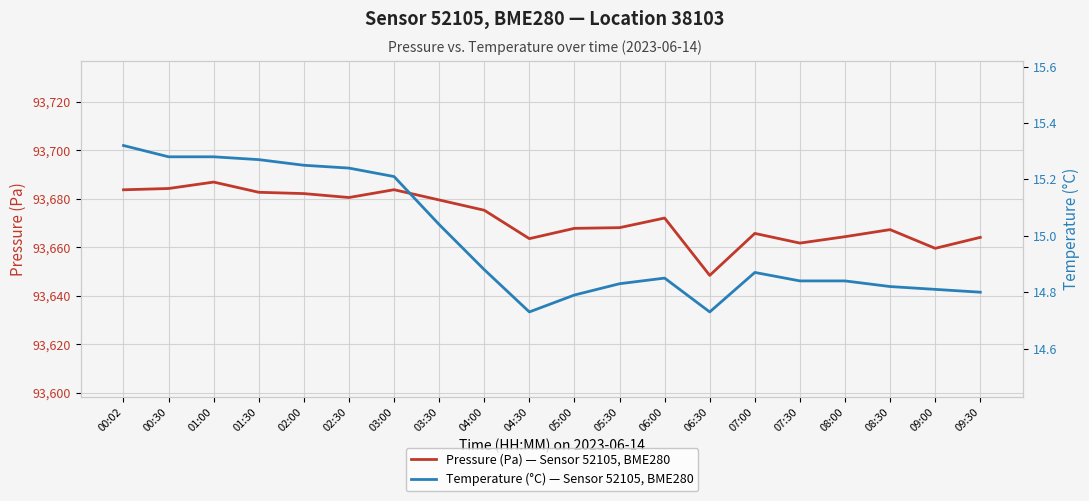

At 04:00, list the series in order from smallest to largest.

Temperature (°C) — Sensor 52105, BME280, Pressure (Pa) — Sensor 52105, BME280